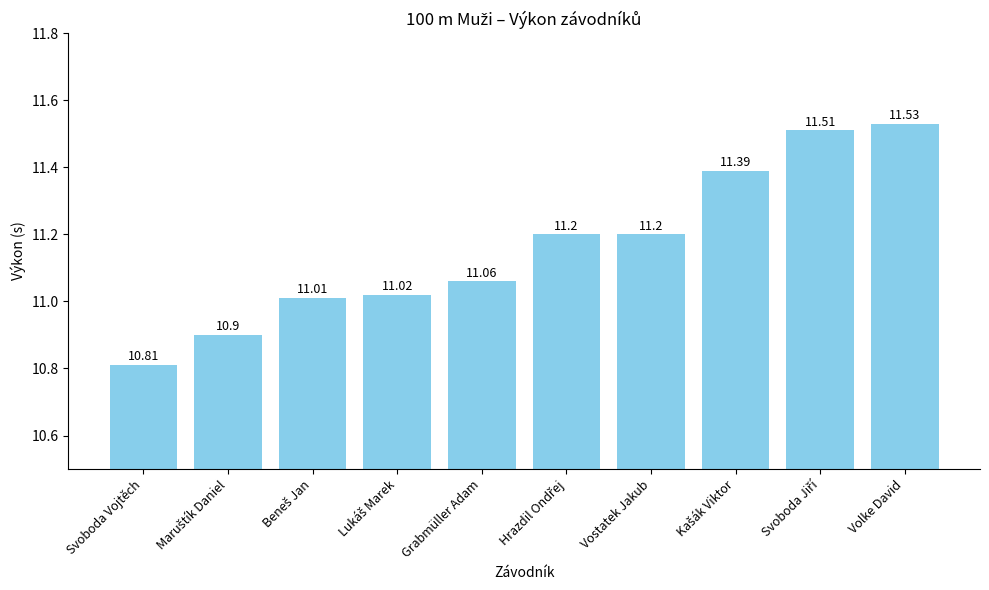

What is the ratio of the value at Svoboda Vojtěch to the value at Volke David?

0.9